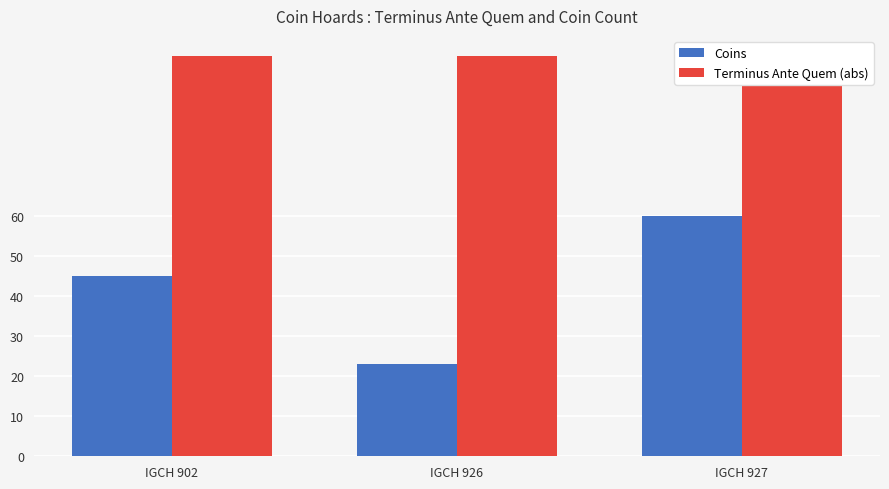

Between IGCH 927 and IGCH 926, which is larger?

IGCH 927